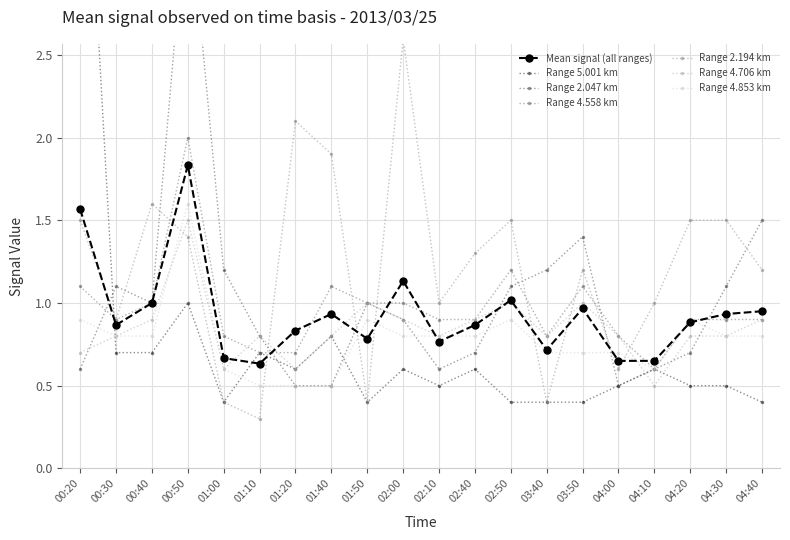

Which series has the widest spread of values?

5.001